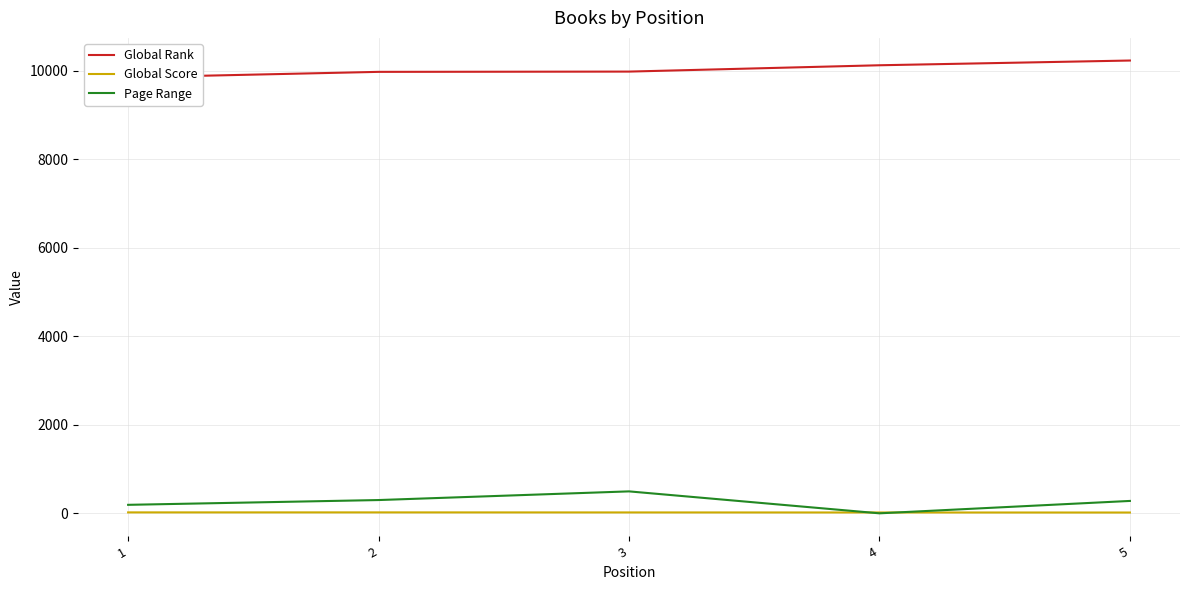

True or false: Global Rank has more than 2 points higher than both neighbors.

False